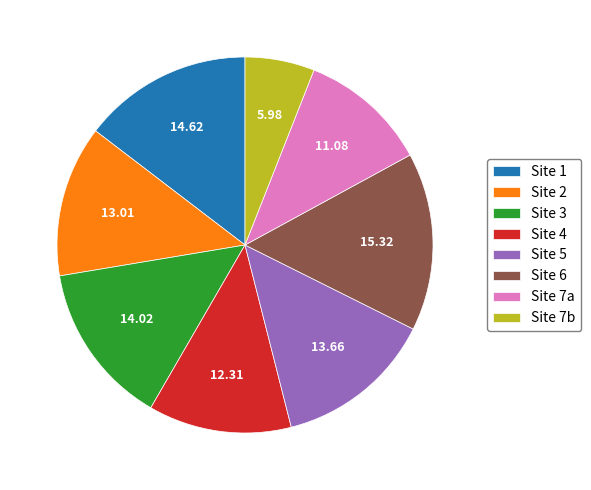

What is the ratio of the value at Site 6 to the value at Site 2?

1.2